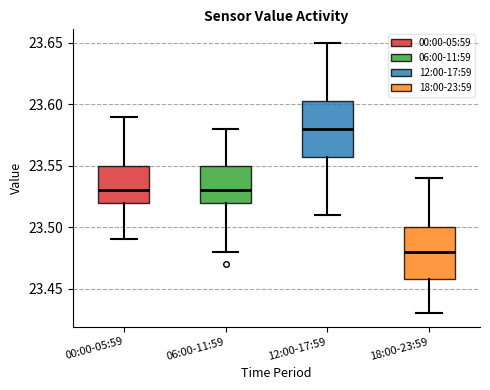

Where does the median line of the box for 00:00-05:59 sit on the y-axis? The values are not printed on the chart, so give them approximately, as read against the axis.

23.530